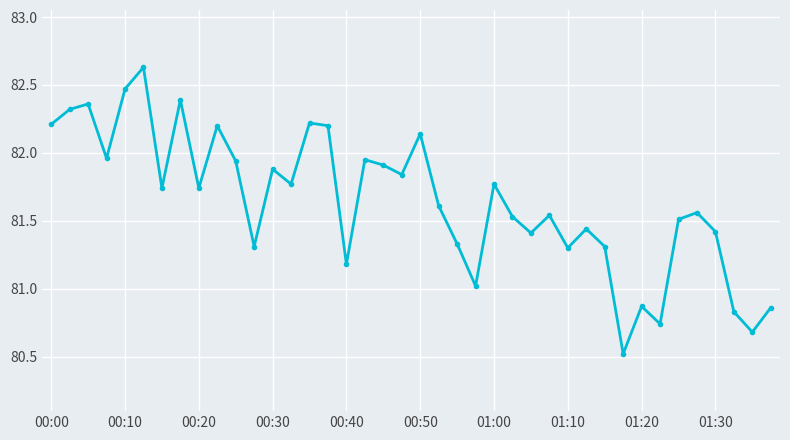

How many interior local peaks (higher than both neighbors) does the data have?

13